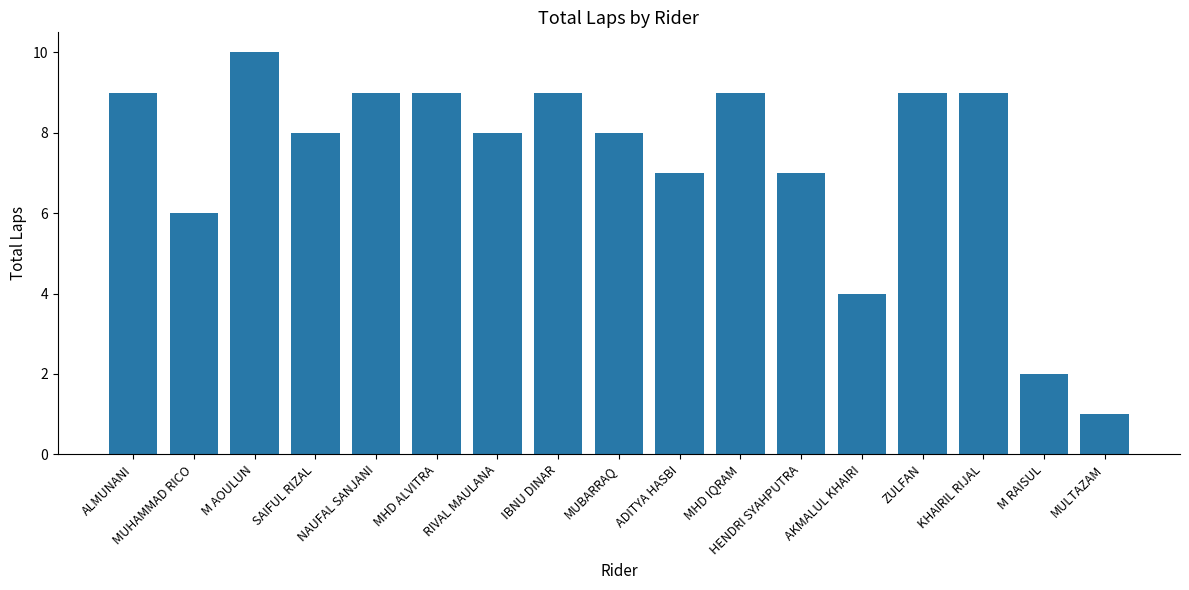

The chart shows a value of 9 at MHD IQRAM. True or false?

True